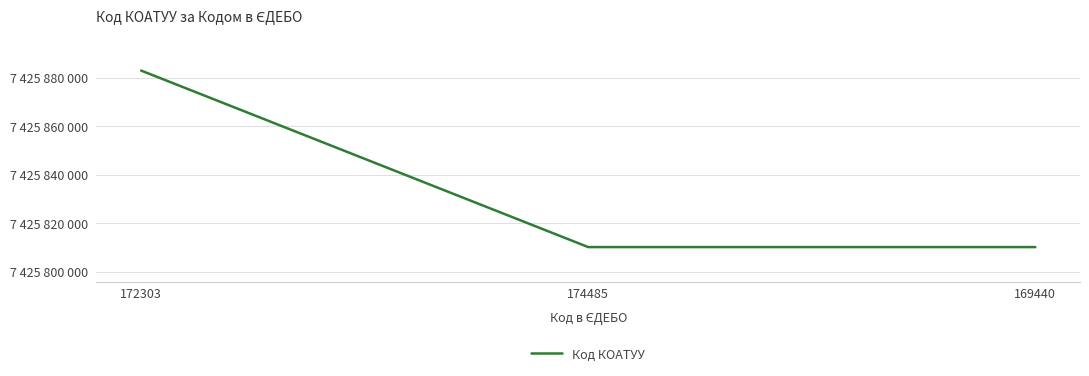

What is the sum of all values?

22277503201